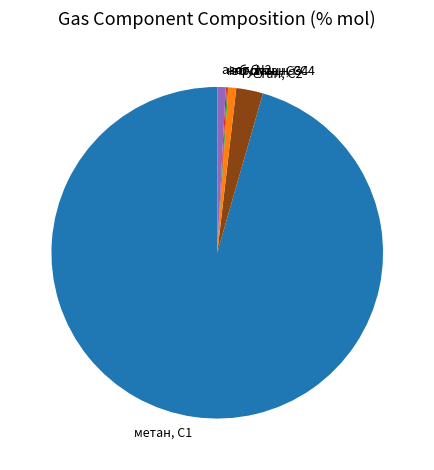

Is there a majority slice in this chart?

Yes